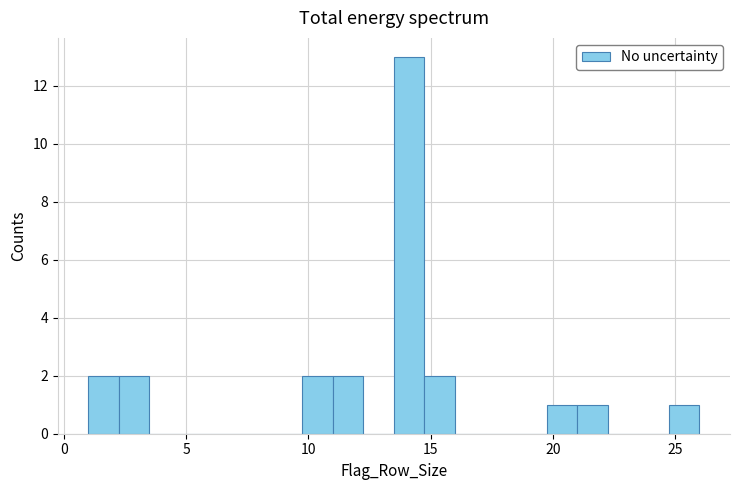

Around what value on the x-axis is the tallest bar? Give the approximate position of its centre, as read against the axis.

14.0